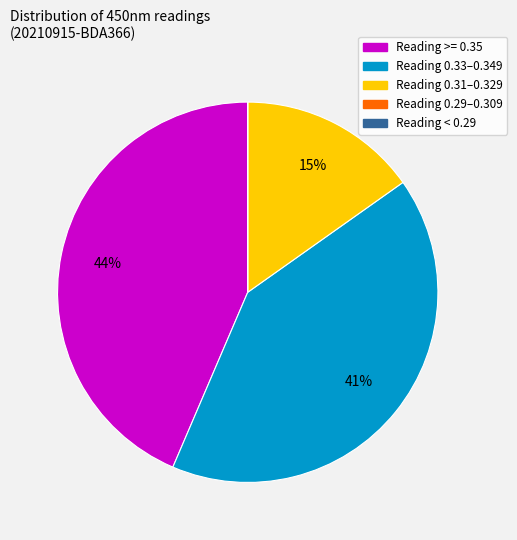

Is there a majority slice in this chart?

No